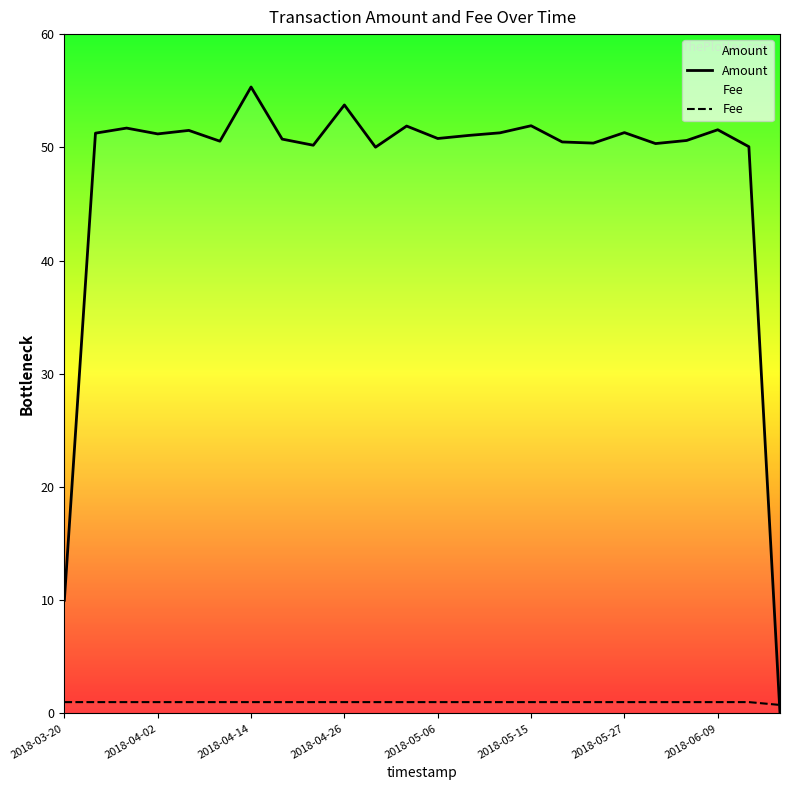

How many times do Fee and Amount cross each other?

1